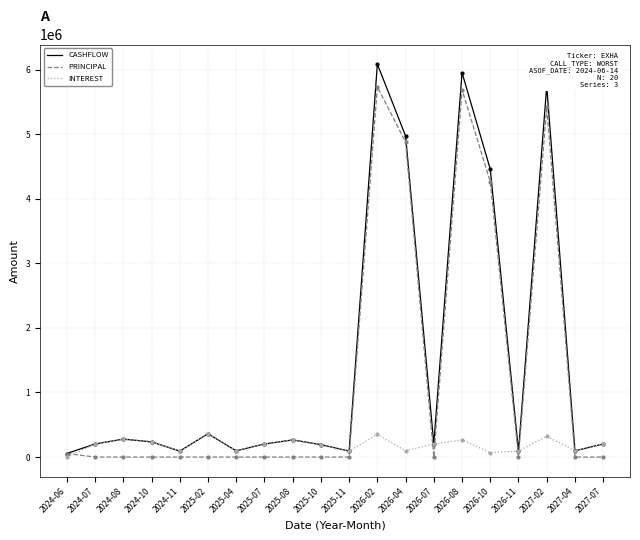

Between 2024-06 and 2026-02, which series saw the biggest shift?

CASHFLOW